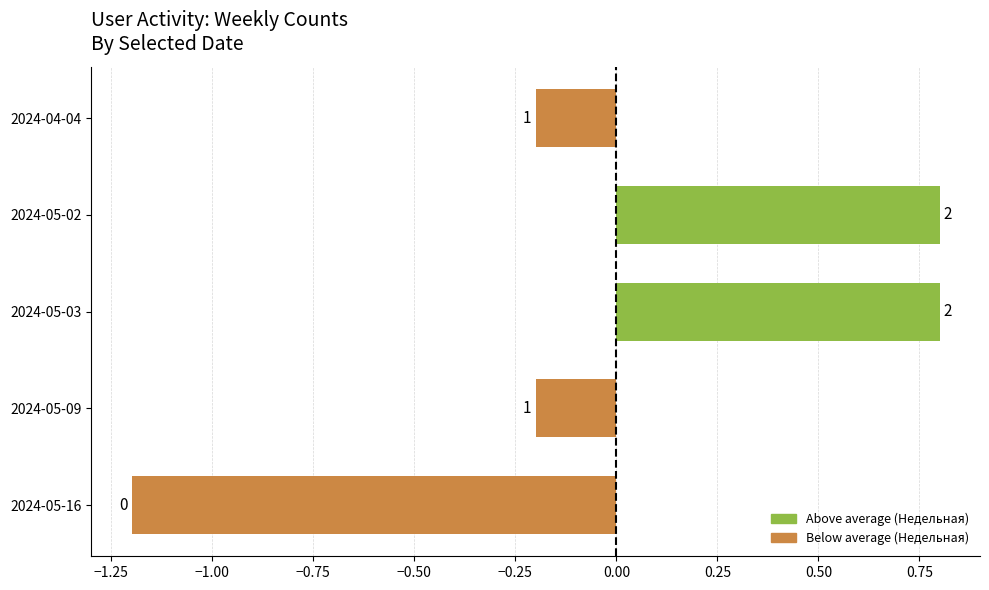

How many bars are there in total?

5